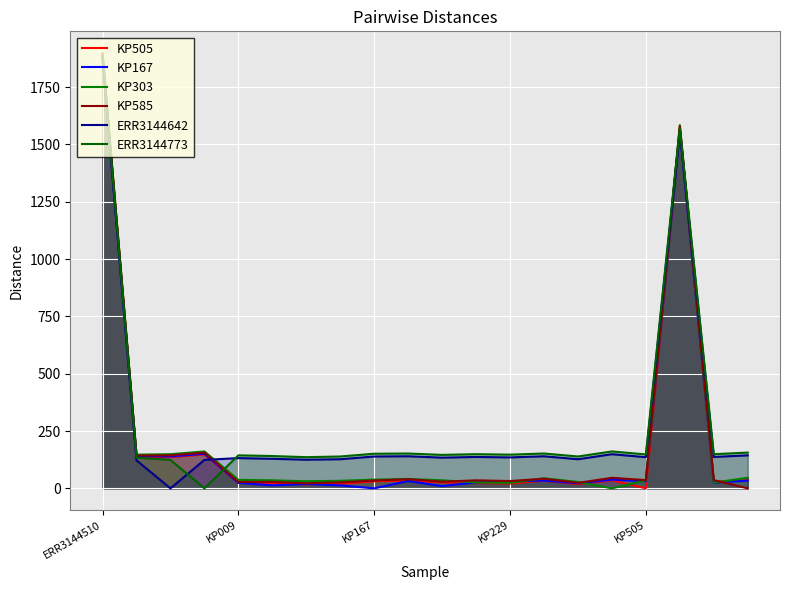

Which series ends up on top after the final intersection of KP167 and ERR3144773?

ERR3144773